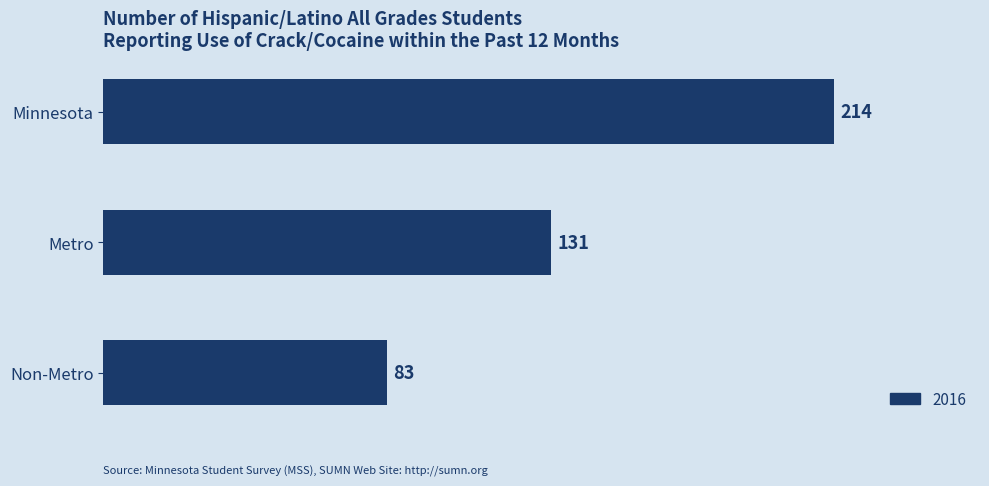

List the labels in order of value, largest first.

Minnesota, Metro, Non-Metro